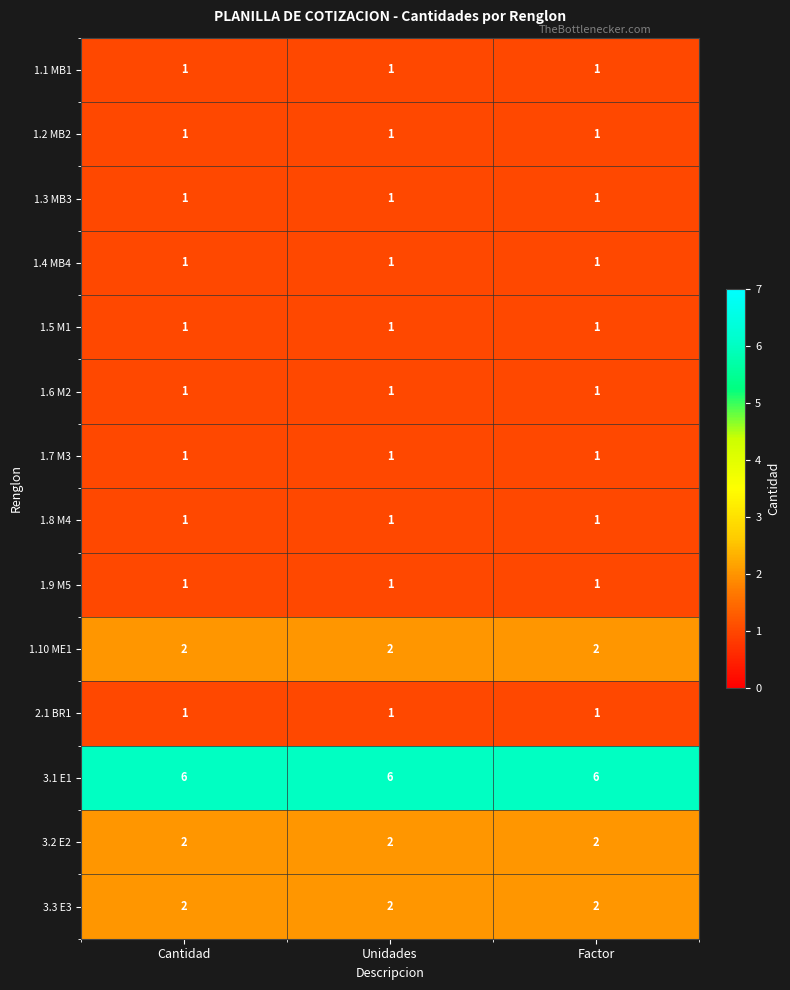

What is the spread (max minus min) of values at Cantidad?

5